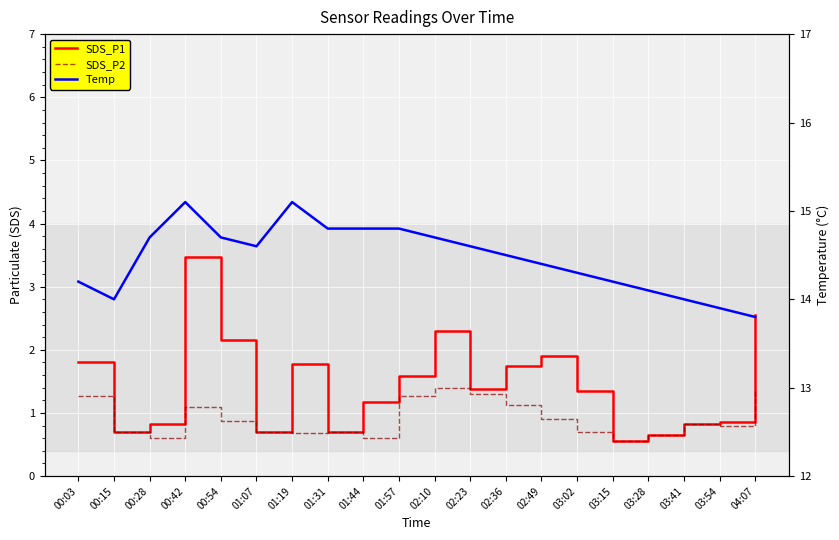

Does the chart display data point markers on the line(s)?

No